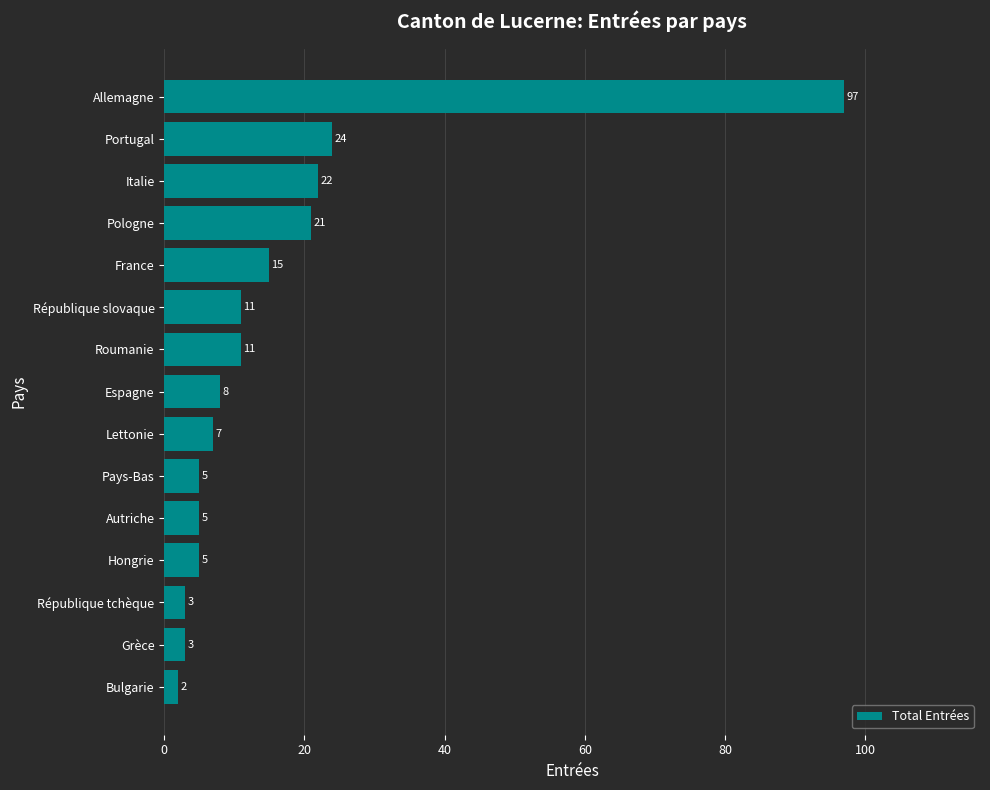

What is the difference between the second highest and minimum values?

22